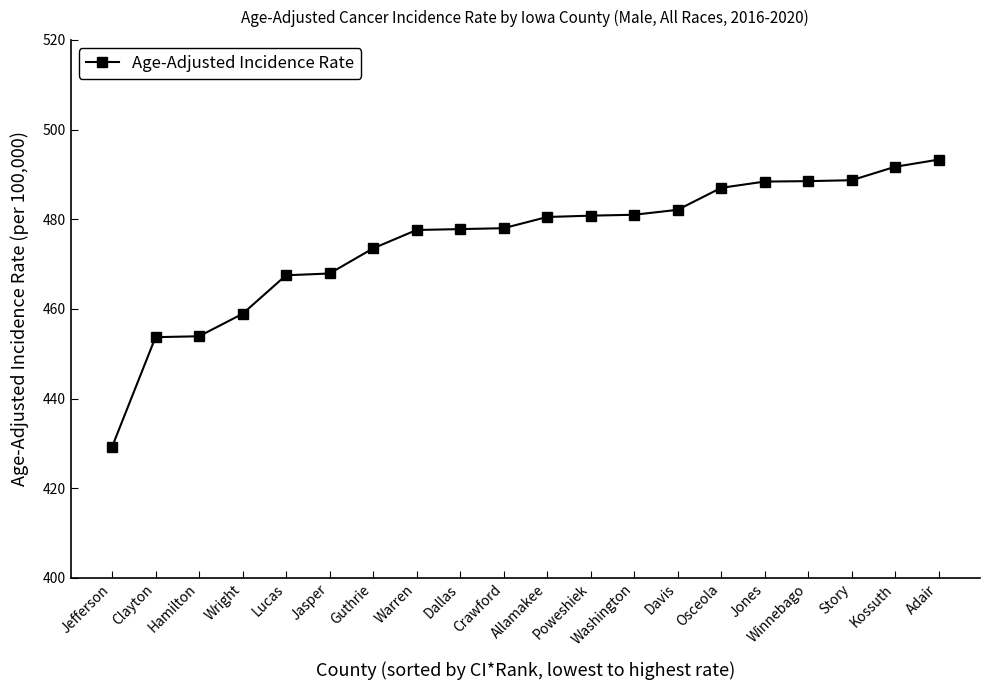

Which category has the lowest value across all series?

Jefferson